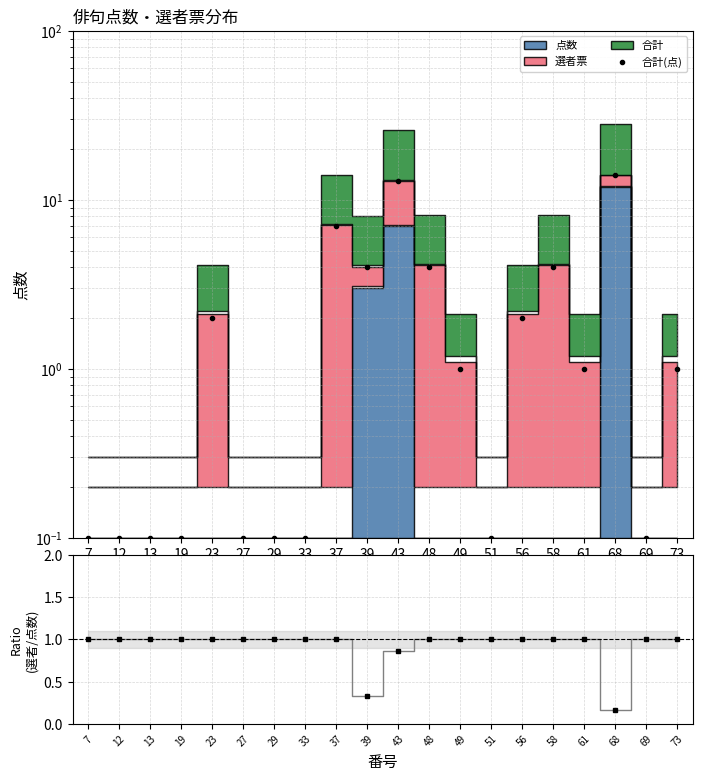

Where is the first local minimum?

39